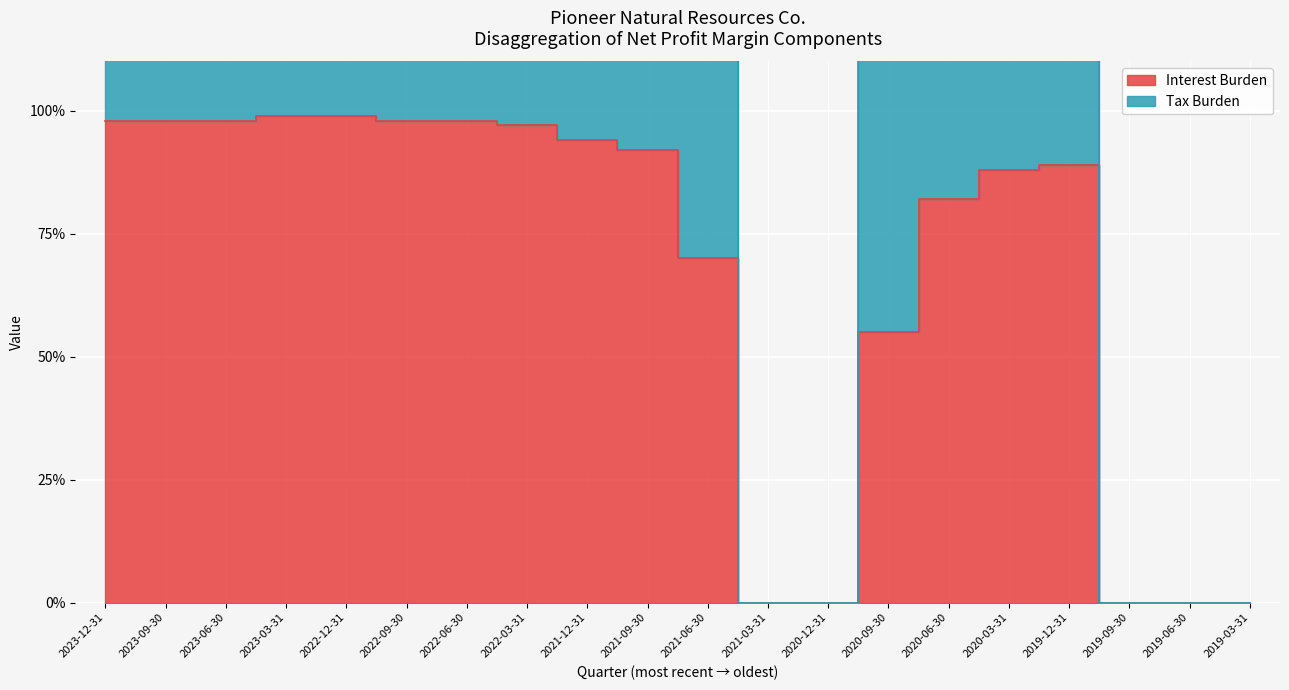

Which series changed the most between 2023-06-30 and 2020-12-31?

Tax Burden